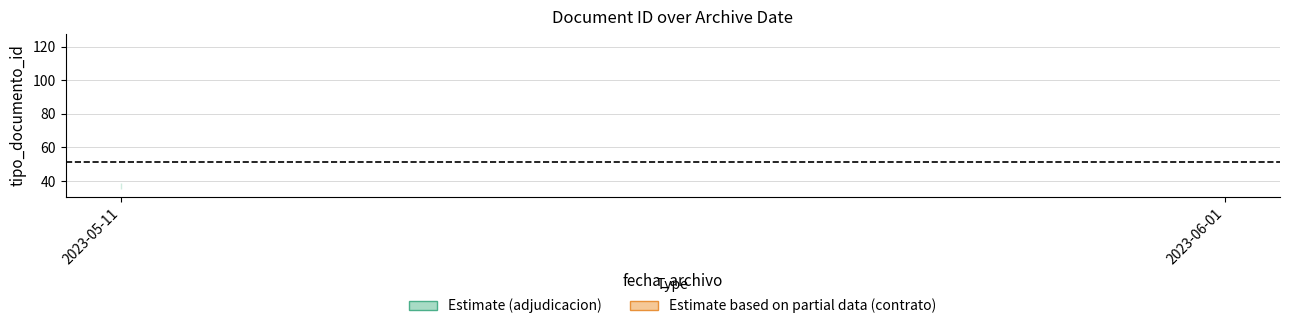

True or false: the data has more than 0 interior local peaks.

True